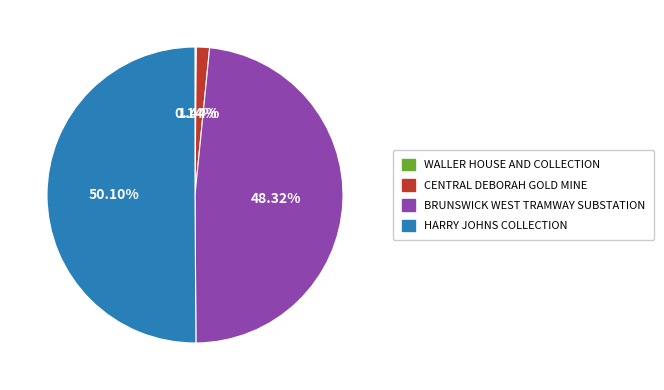

What is the majority slice?

HARRY JOHNS COLLECTION